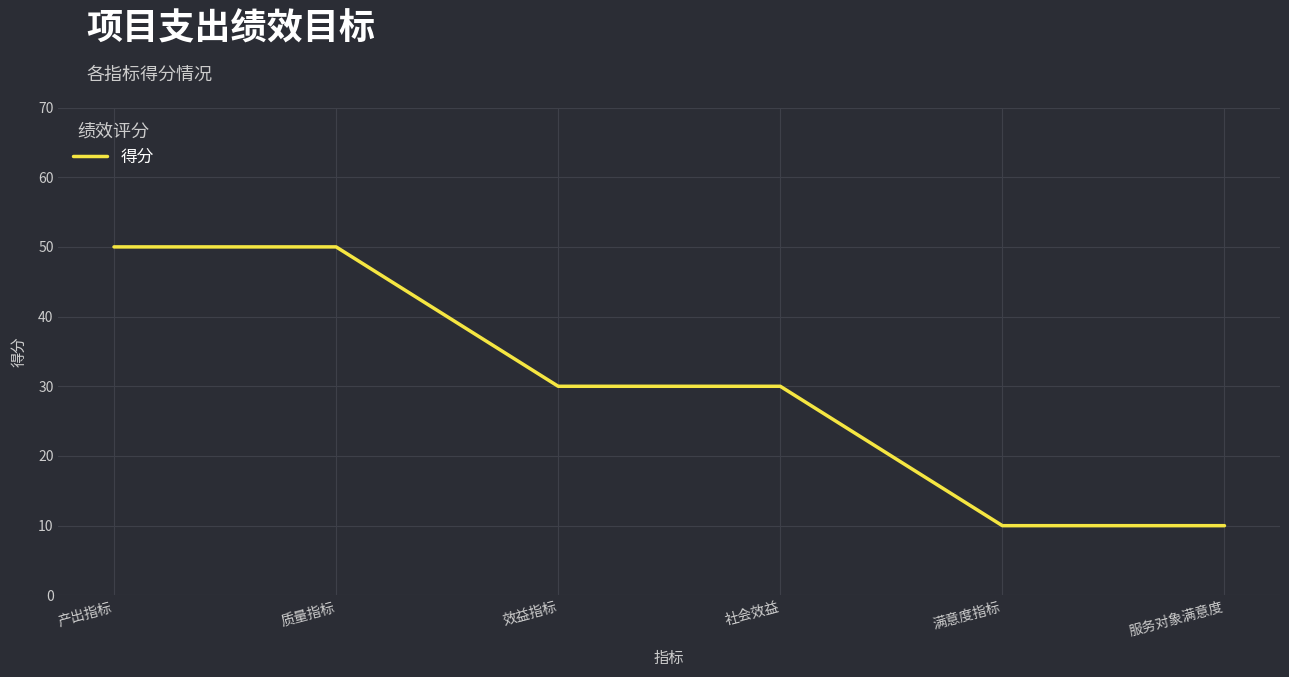

Reading left to right, extract all data points from this chart.

产出指标=50	质量指标=50	效益指标=30	社会效益=30	满意度指标=10	服务对象满意度=10